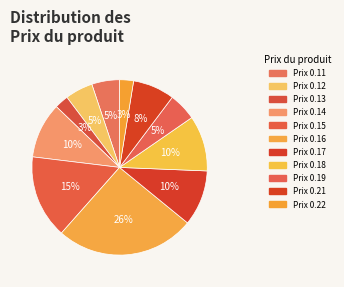

How many segments does this pie chart have?

11